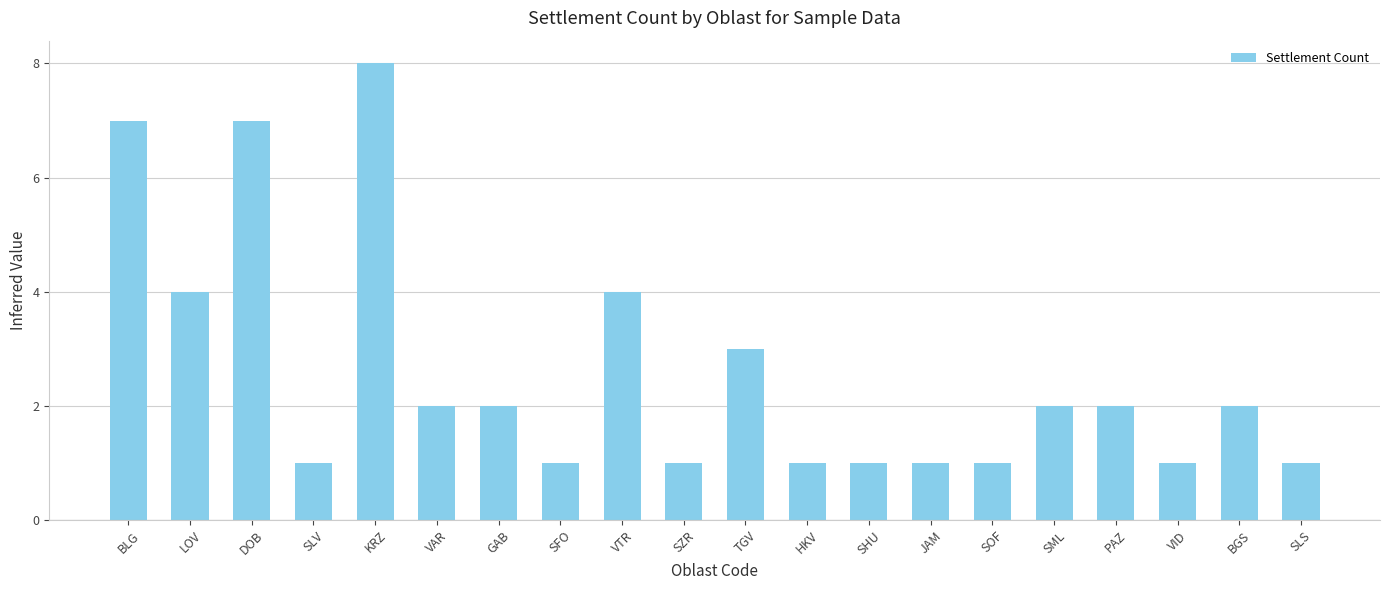

True or false: the data shows 1 at HKV.

True